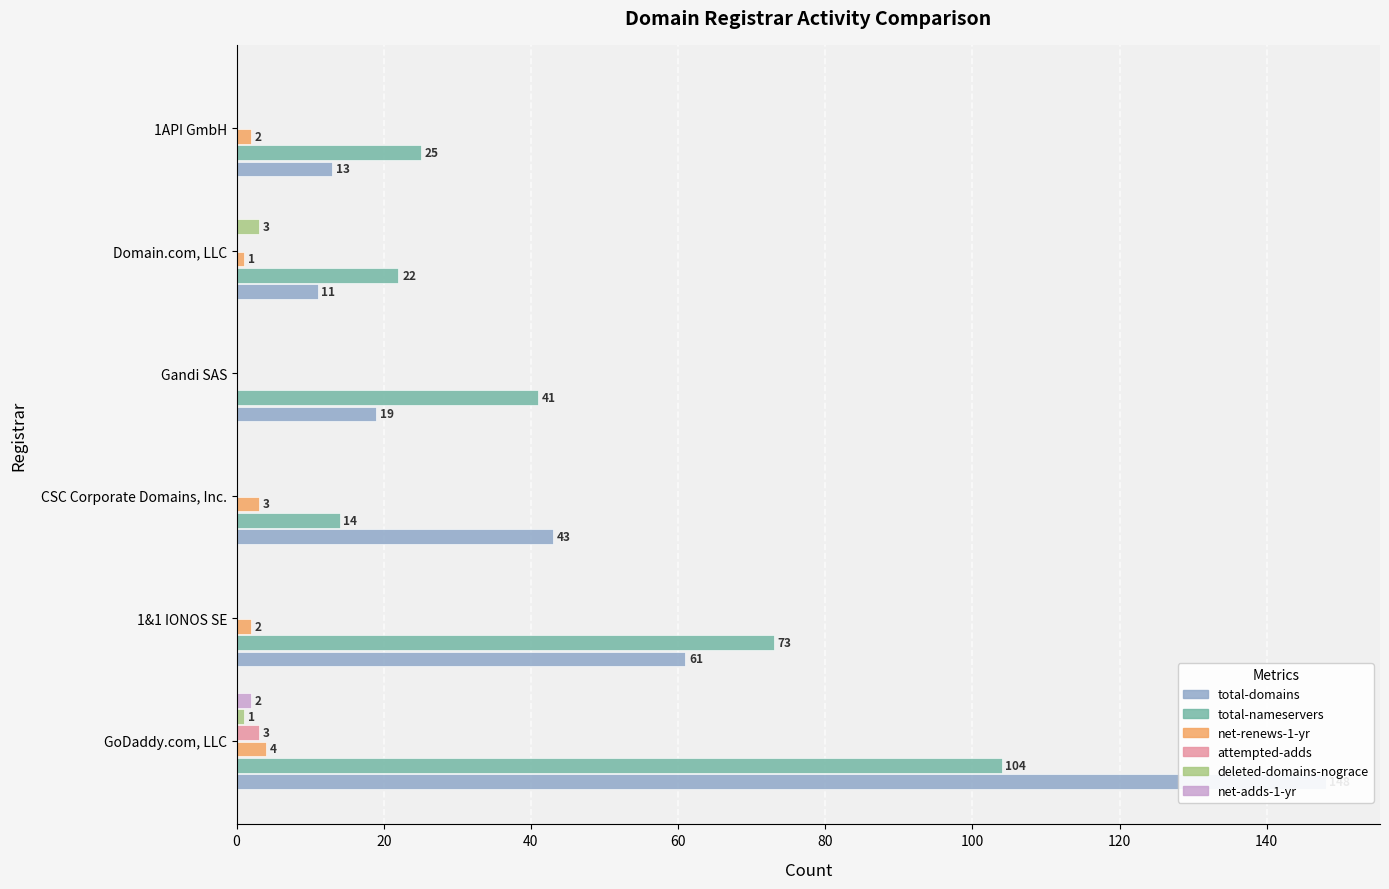

What is the lowest value of the total-domains series?

11